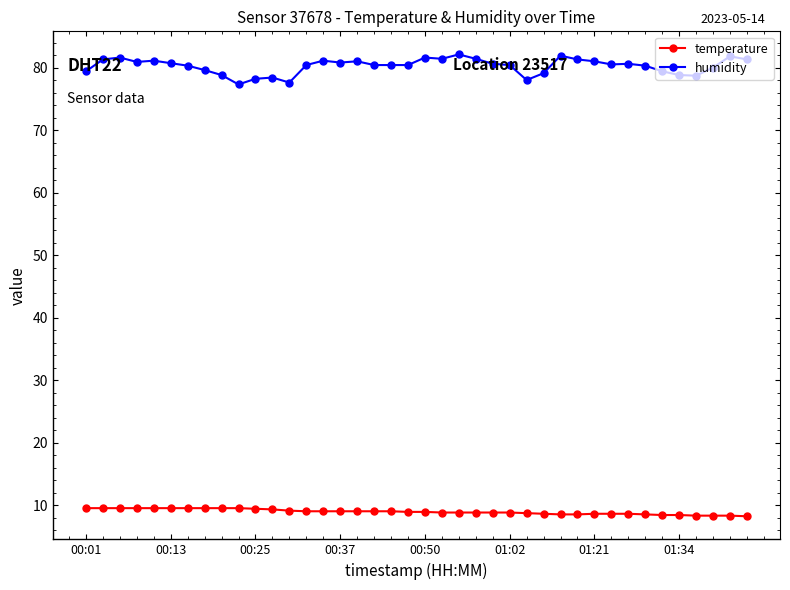

What is the sum of all temperature values?

357.1